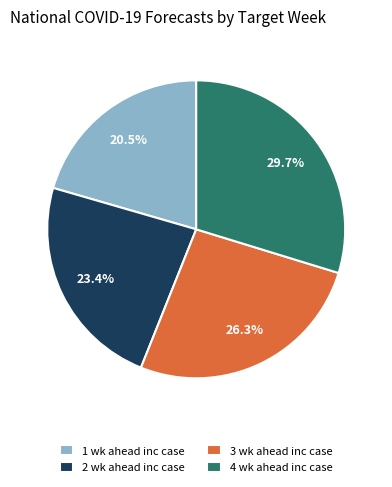

Rank the categories by value from lowest to highest.

1 wk ahead inc case, 2 wk ahead inc case, 3 wk ahead inc case, 4 wk ahead inc case